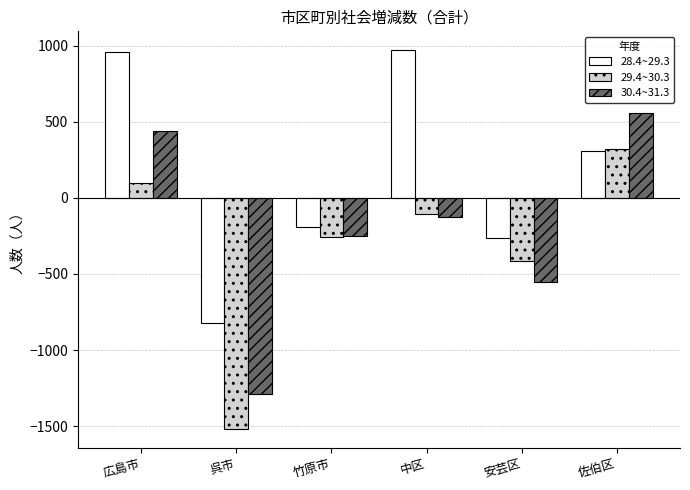

What are all the series names shown in the legend?

28.4~29.3, 29.4~30.3, 30.4~31.3